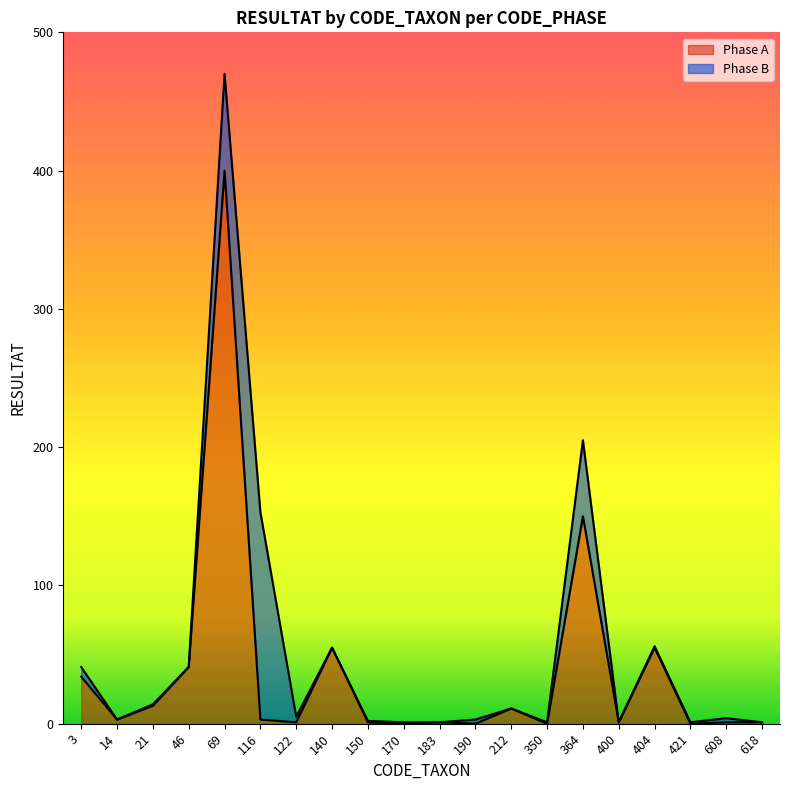

List the labels in order of value, smallest first.

170, 190, 350, 421, 122, 150, 183, 400, 608, 618, 14, 116, 212, 21, 3, 46, 140, 404, 364, 69